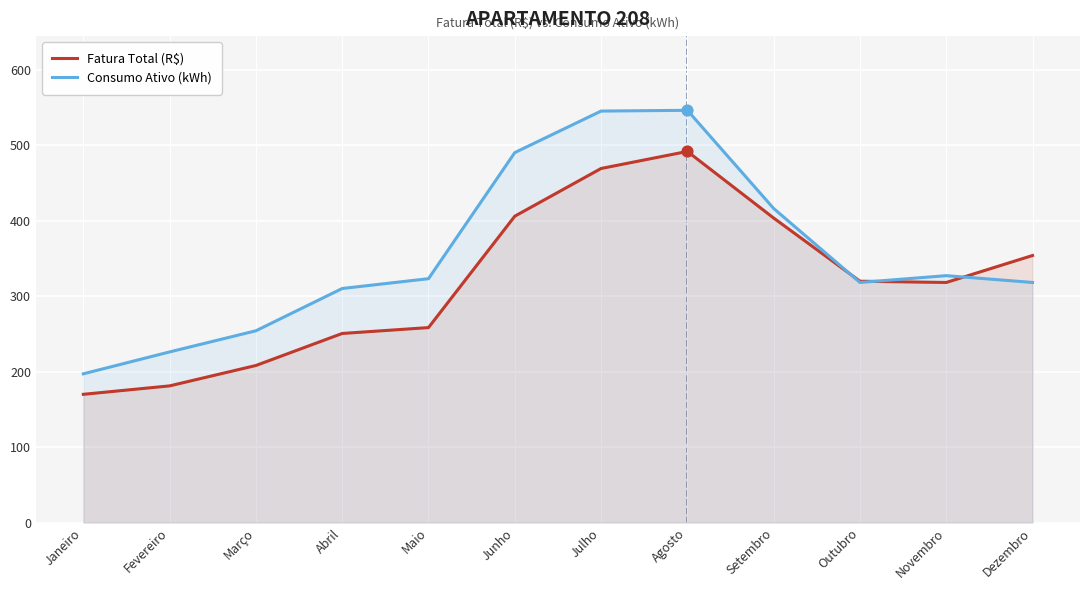

What are all the series names shown in the legend?

Fatura Total (R$), Consumo Ativo (kWh)